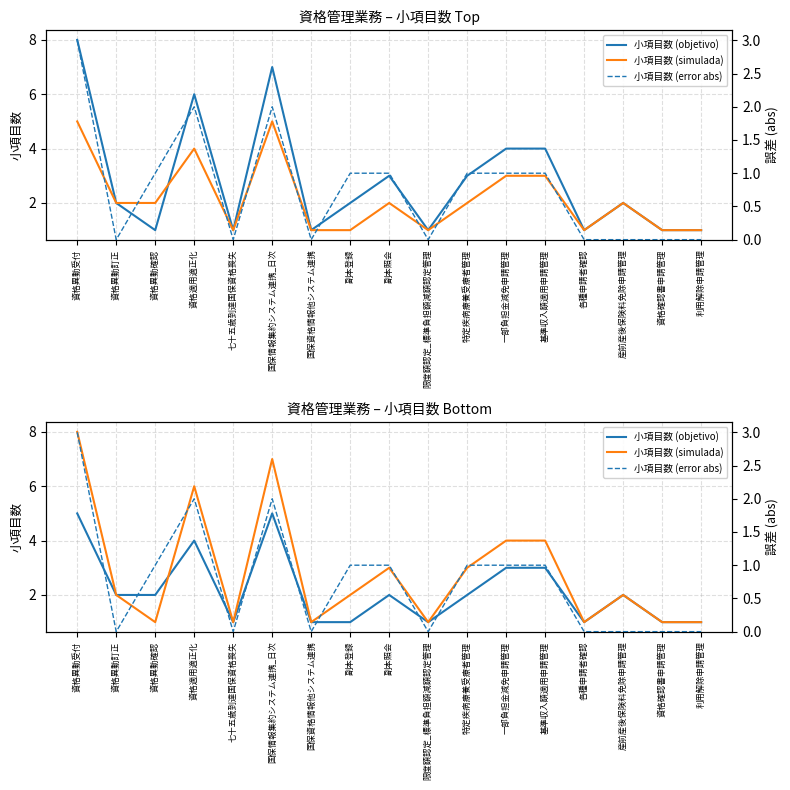

At which label does 小項目数 (objetivo) first exceed 2?

資格異動受付